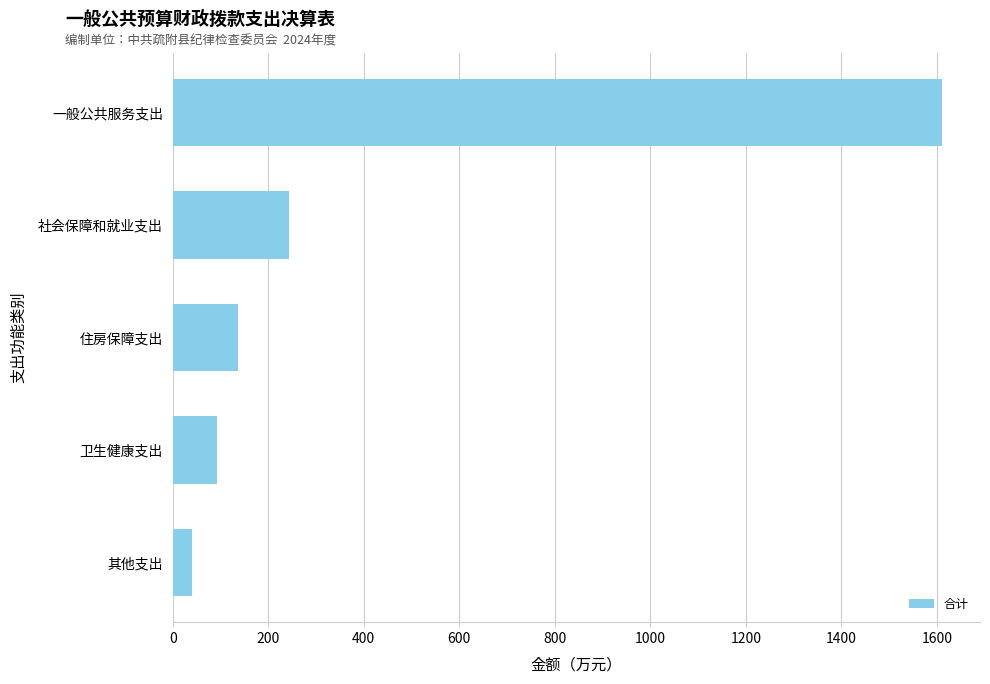

Rank the categories by value from lowest to highest.

其他支出, 卫生健康支出, 住房保障支出, 社会保障和就业支出, 一般公共服务支出